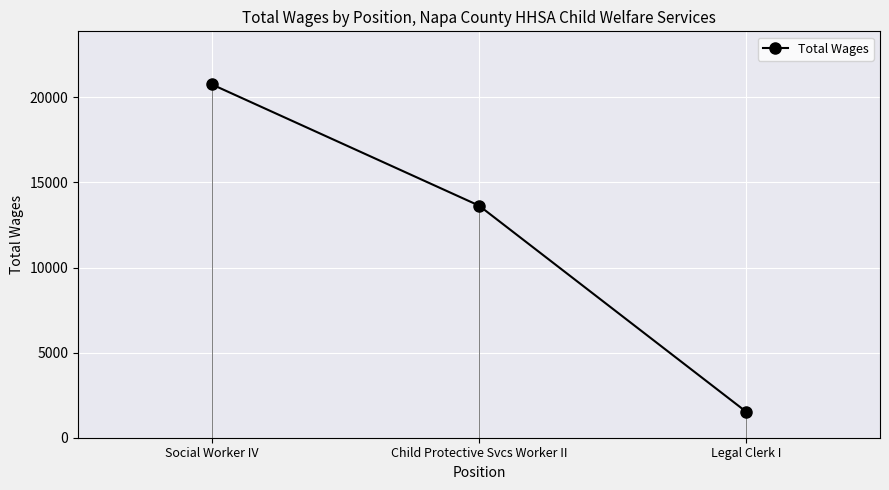

What is the difference between the maximum and second lowest values?

7126